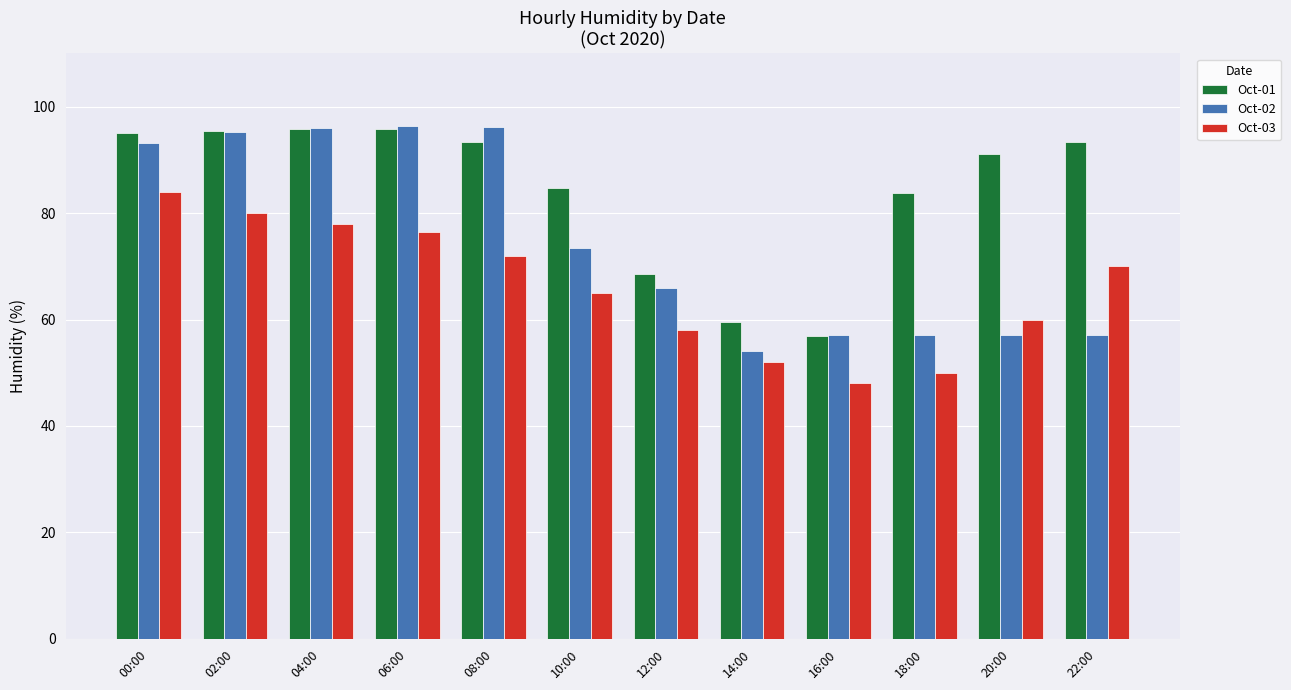

How many bars are there in each group?

3